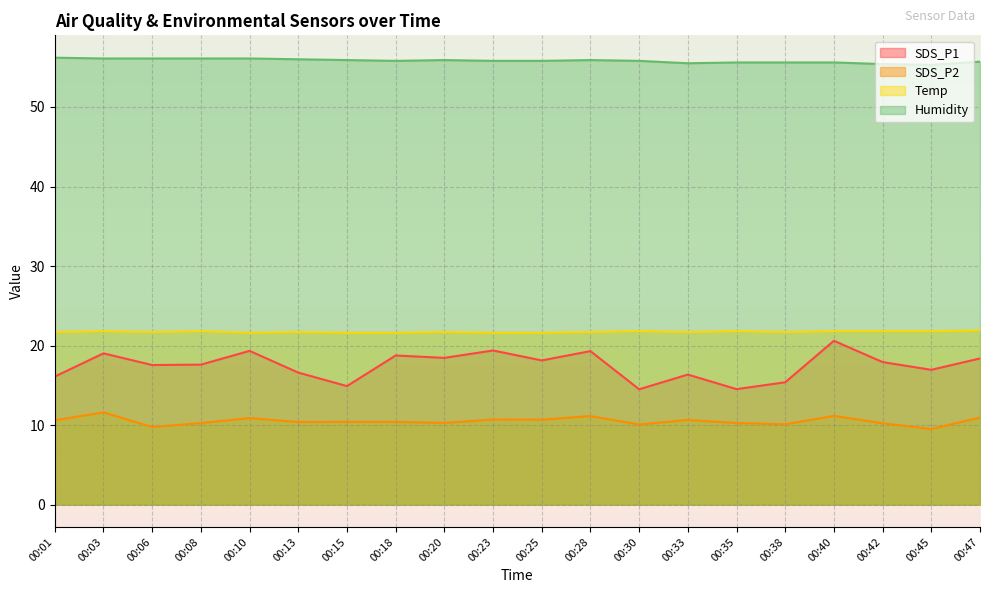

How many lines are shown in the chart?

4